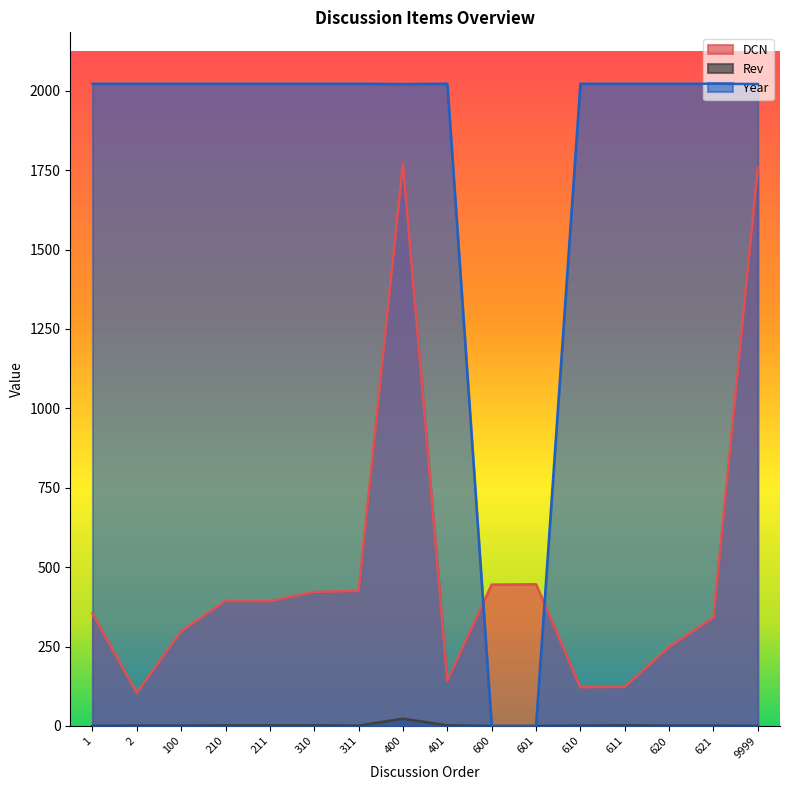

What is the value of the Year point at the 7th from the left?

2022